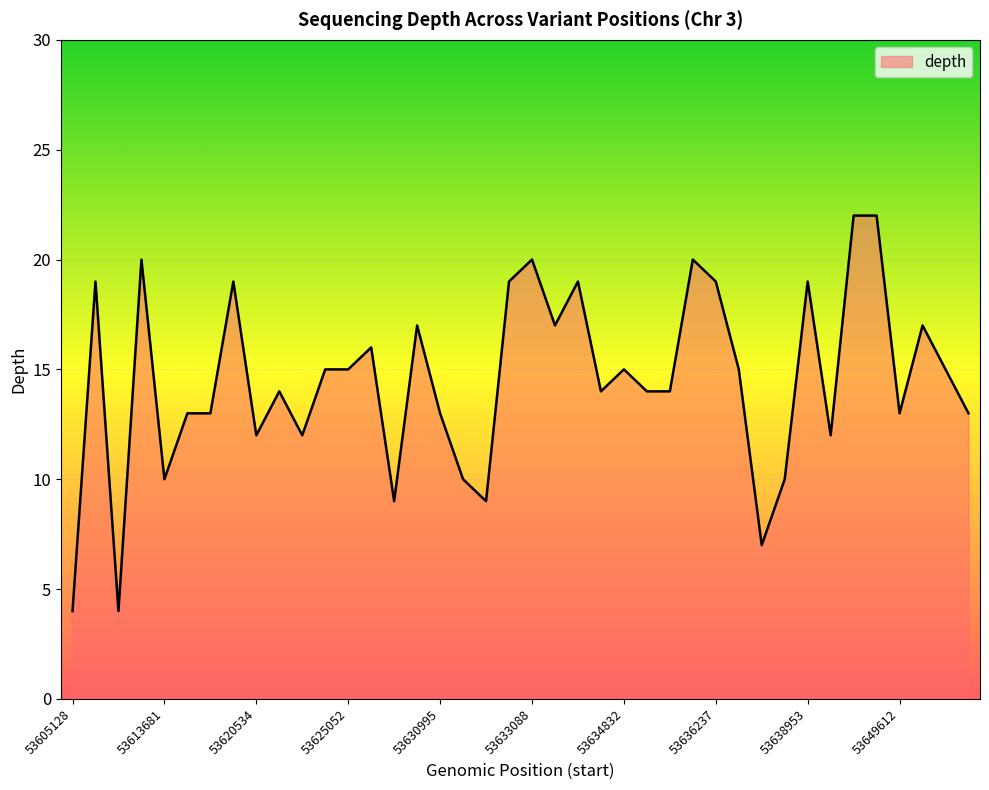

What is the greatest value displayed?

22